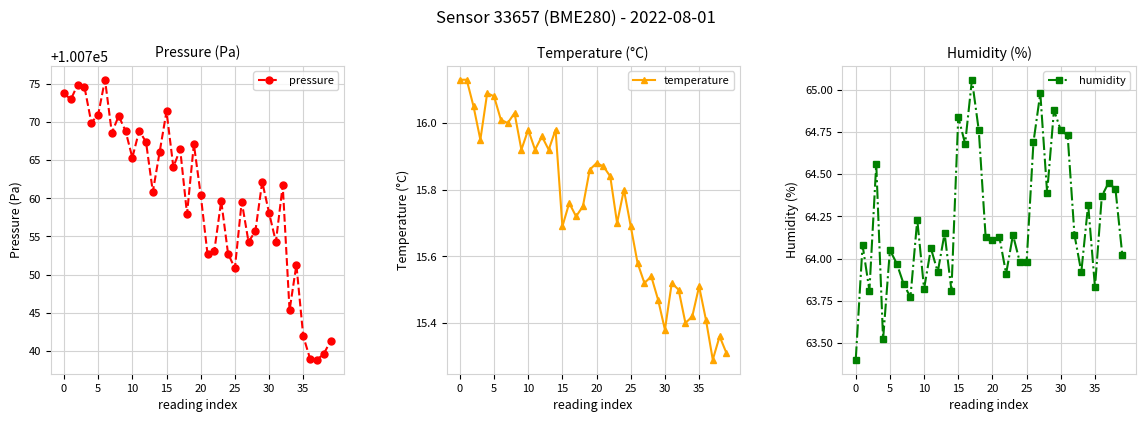

What is the label of the 25th point from the left?

24